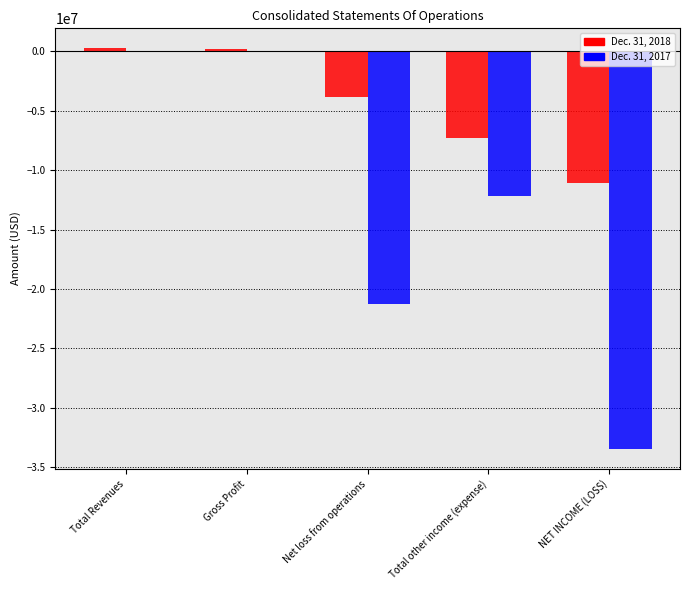

Count the number of categories in the chart.

5